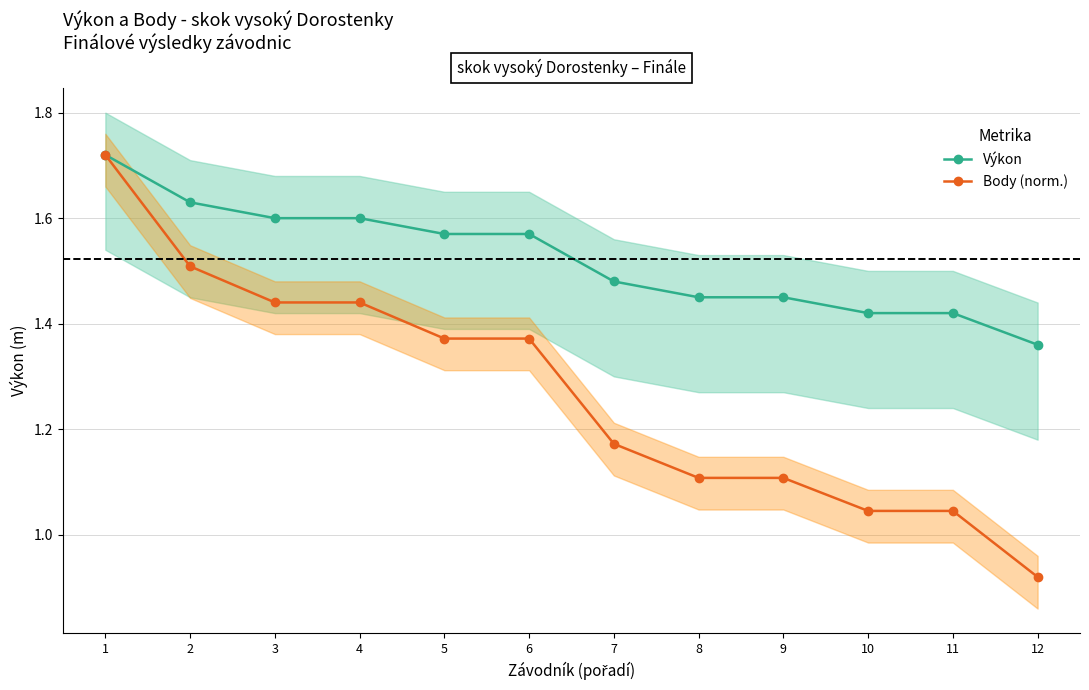

True or false: Výkon and Body (norm.) intersect in this chart.

False